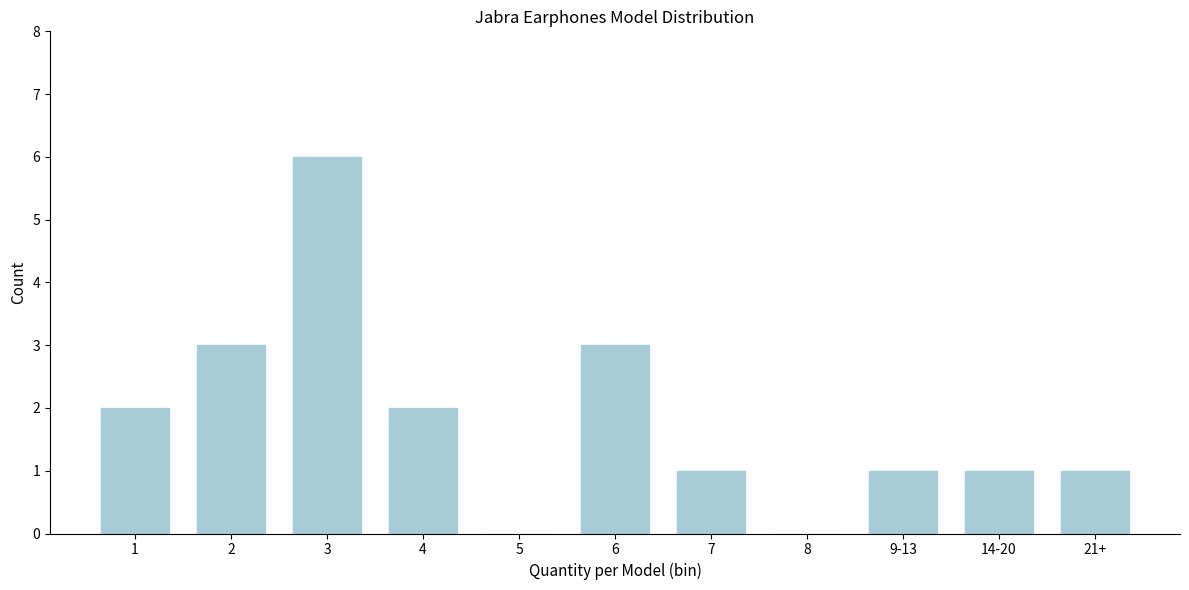

Reading right to left, extract all data points from this chart.

21+=1	14-20=1	9-13=1	8=0	7=1	6=3	5=0	4=2	3=6	2=3	1=2